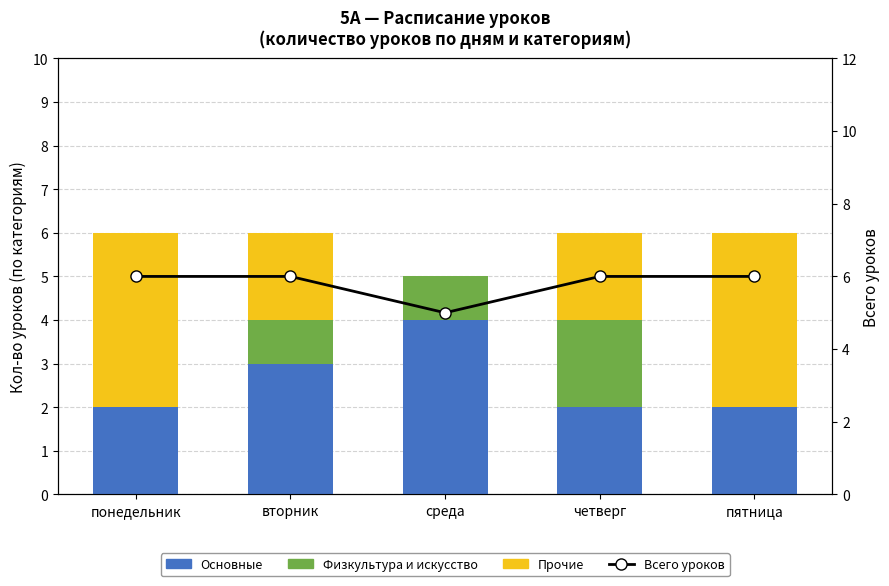

What is the sum of the Всего уроков values at понедельник and вторник?

12